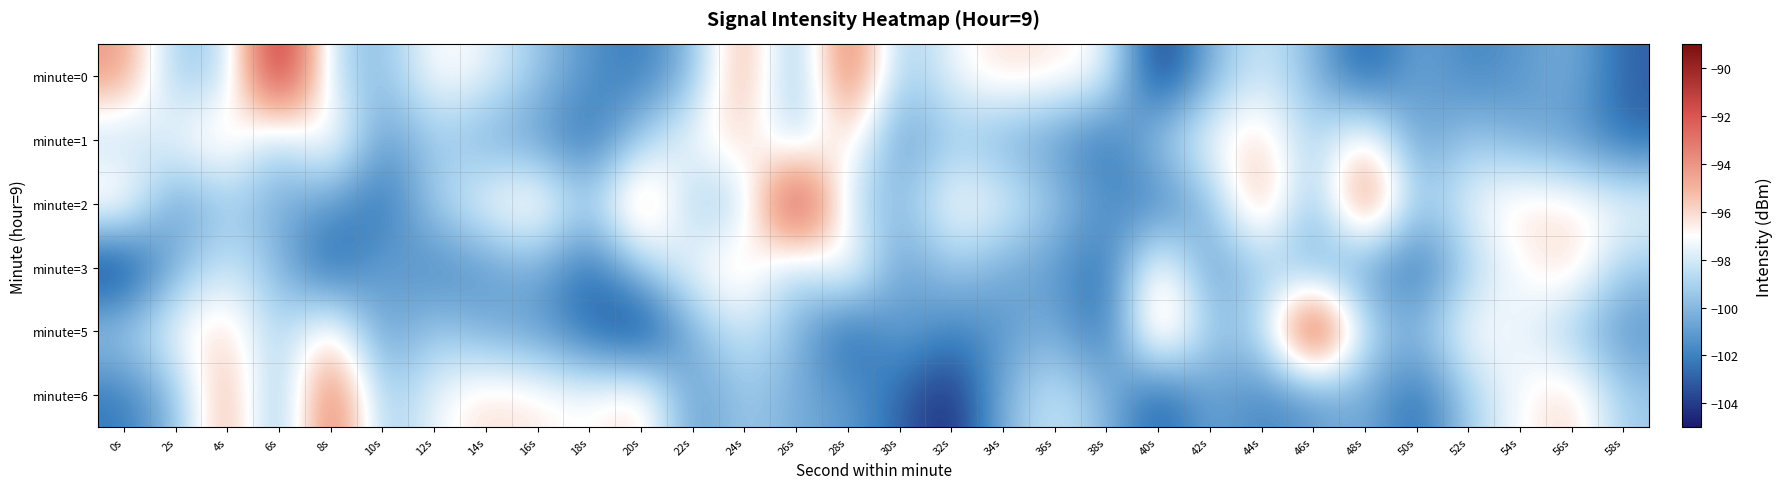

What is the maximum value shown in the chart?

-89.0